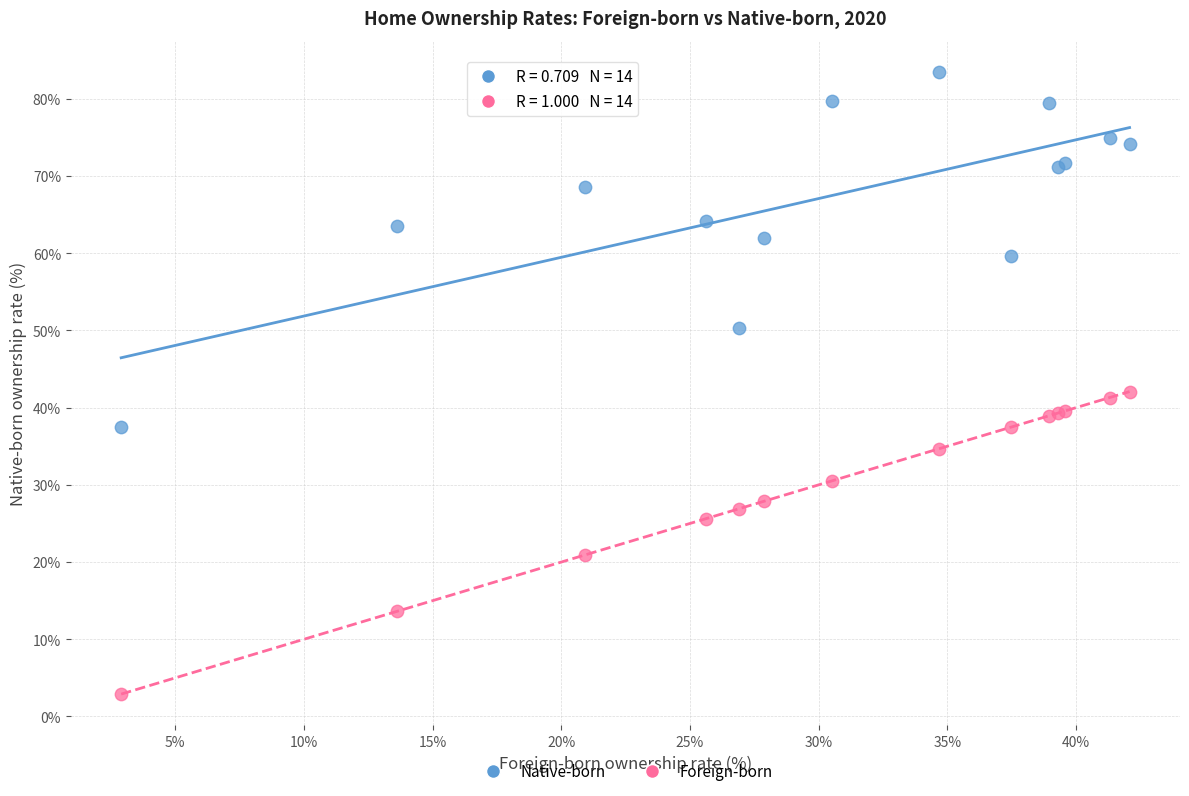

In the Foreign-born series, what Y value is closest to 22?

20.9